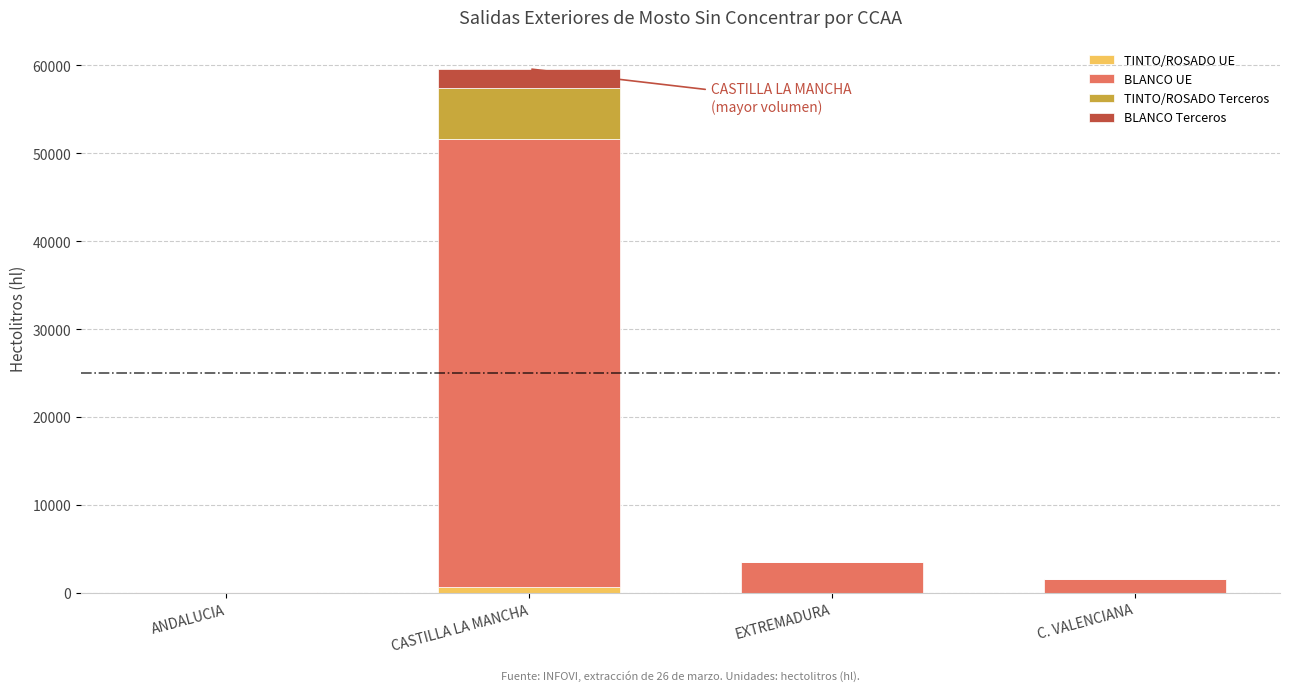

Is it true that TINTO/ROSADO UE equals 0 at ANDALUCIA?

True